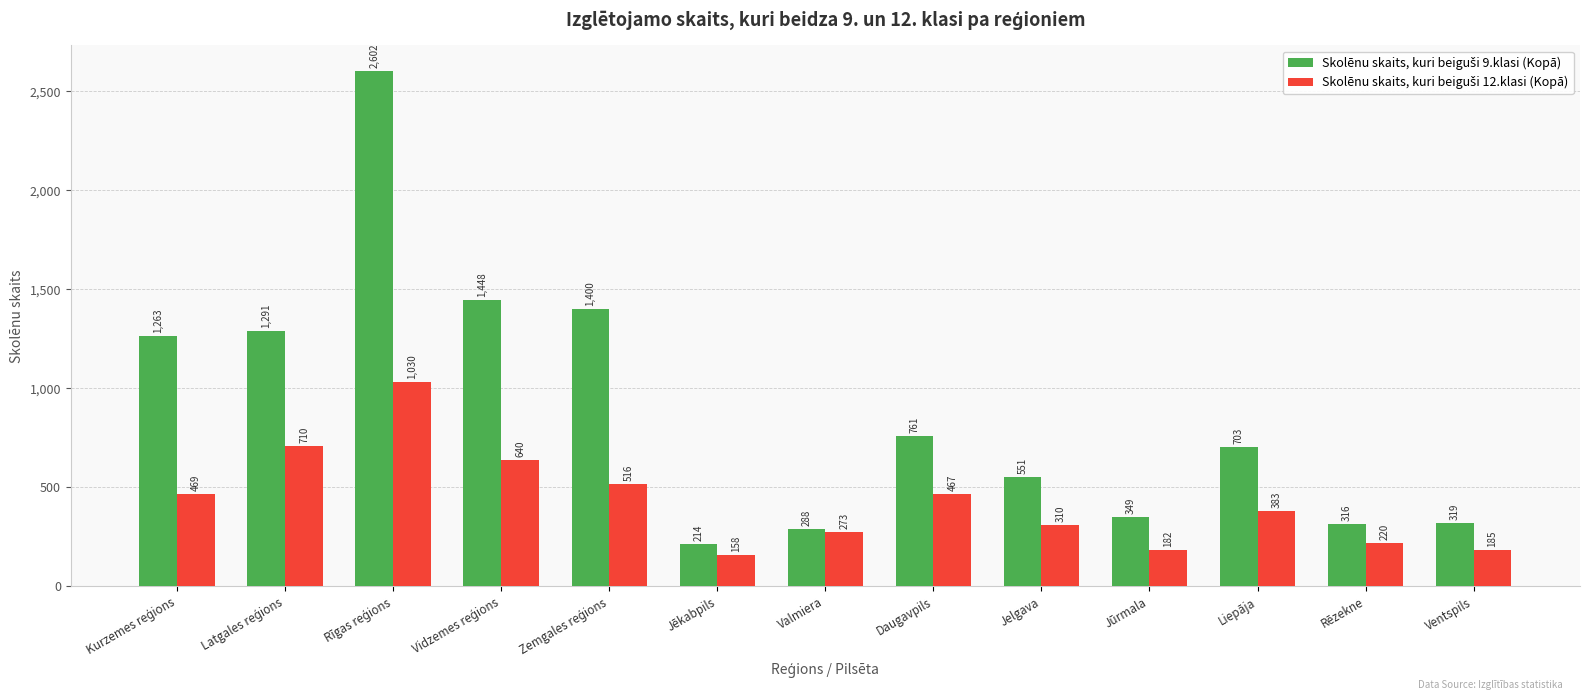

What is the smallest value displayed?

158